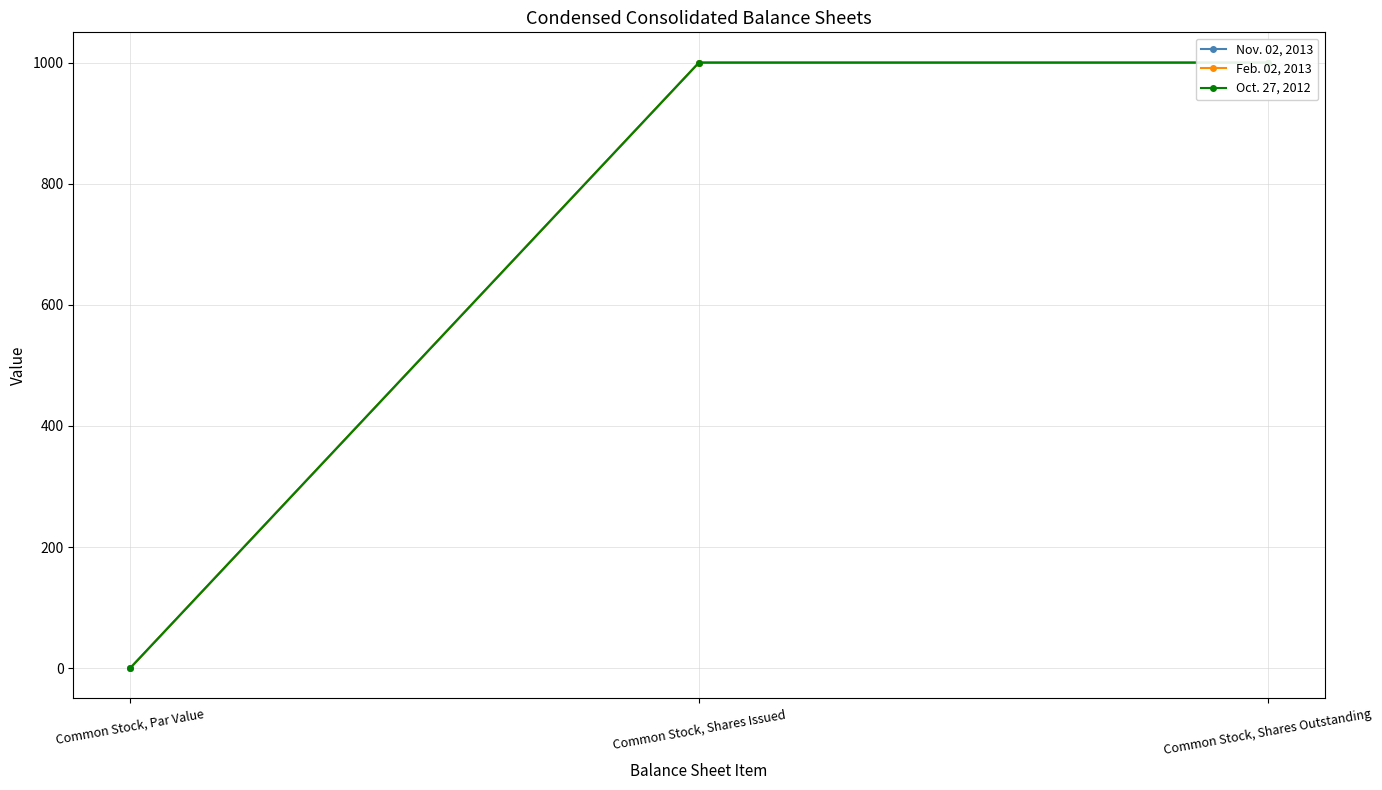

Reading right to left, list all the values displayed in this chart.

Nov. 02, 2013: 1000.0	1000.0	0.0
Feb. 02, 2013: 1000.0	1000.0	0.0
Oct. 27, 2012: 1000.0	1000.0	0.0